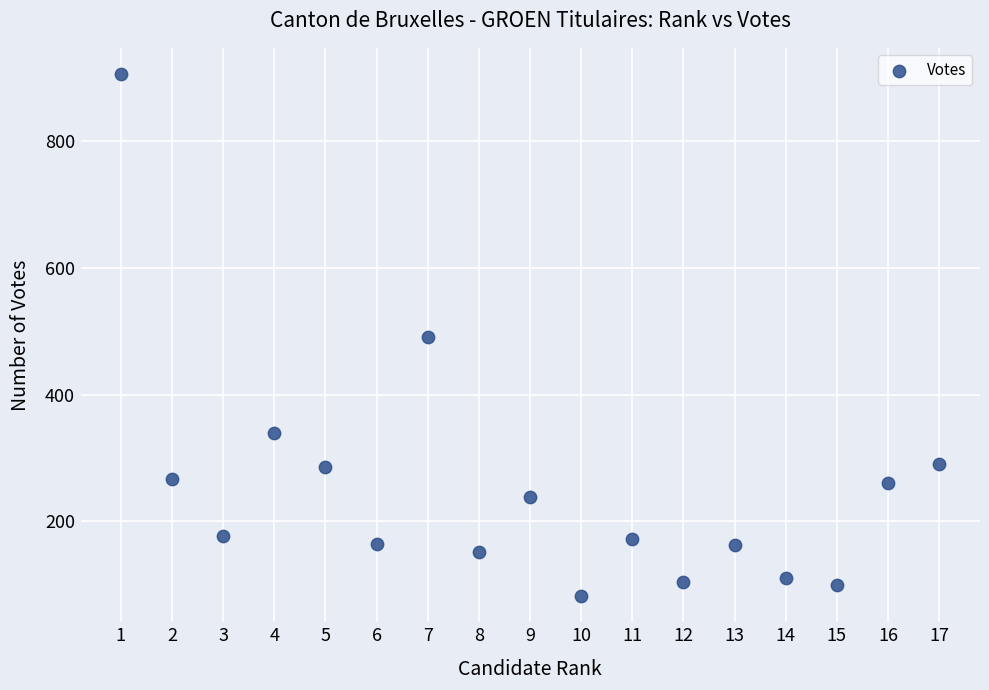

What is the range of X values (max minus min)?

16